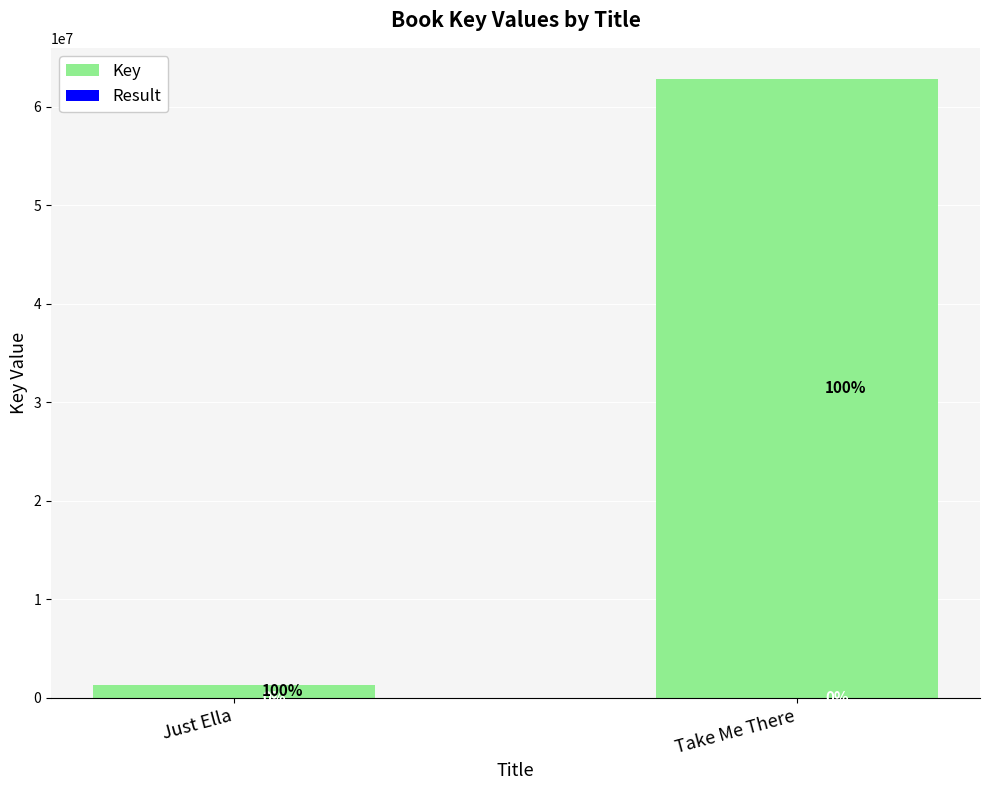

What is the total value across all series at Just Ella?

1250525